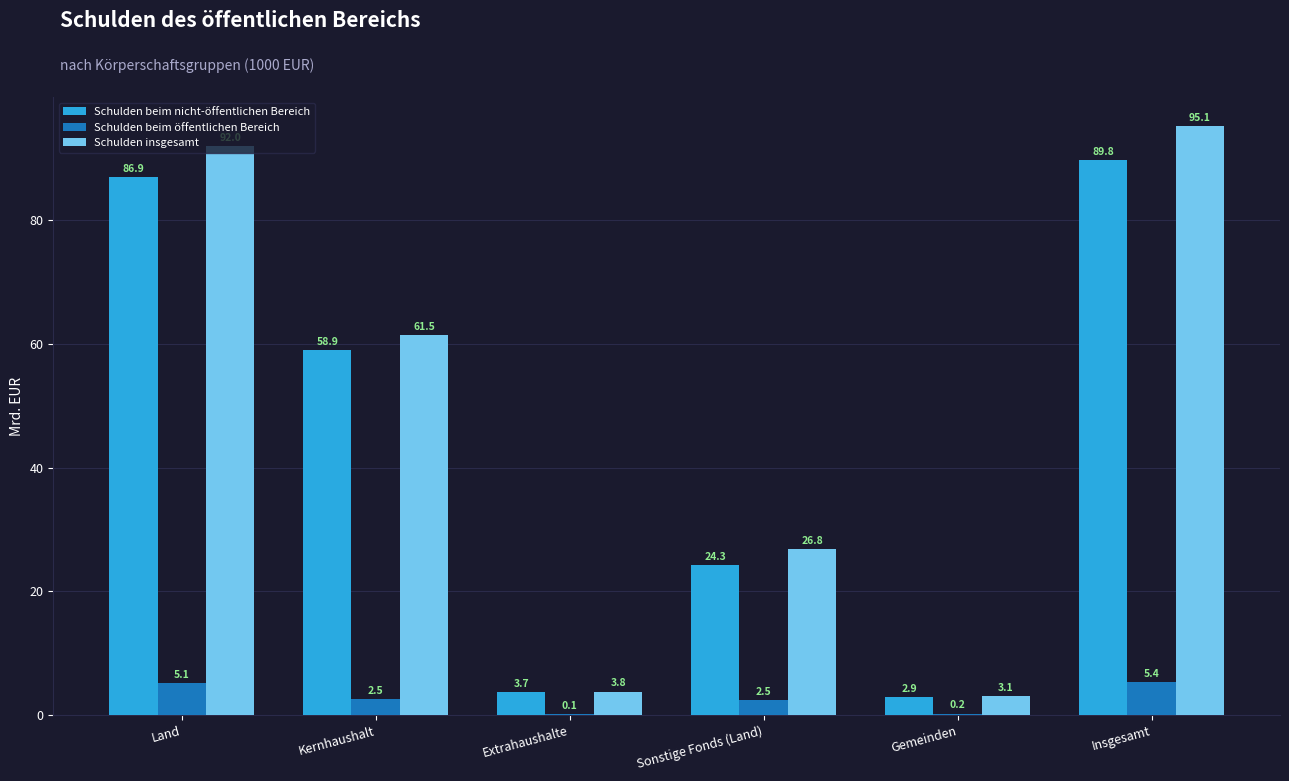

Which series changed the most between Land and Extrahaushalte?

Schulden insgesamt